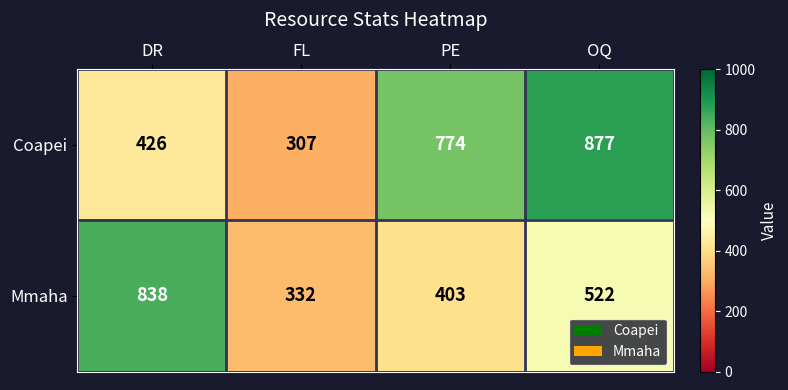

How many distinct data groups are displayed?

2